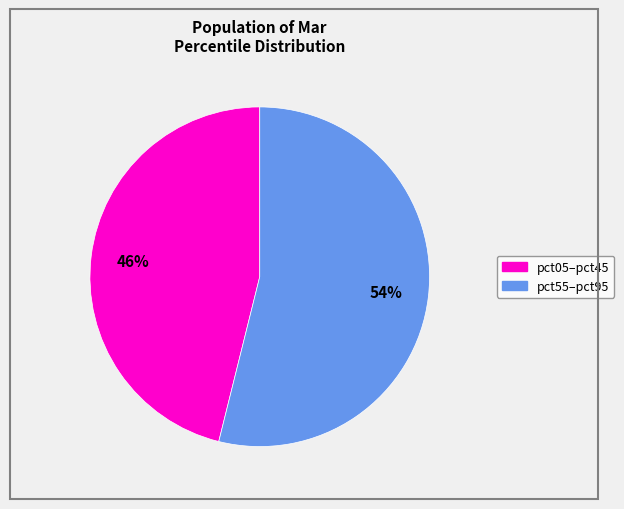

To the nearest percent, what is the difference between the largest and smallest slice percentages?

8%